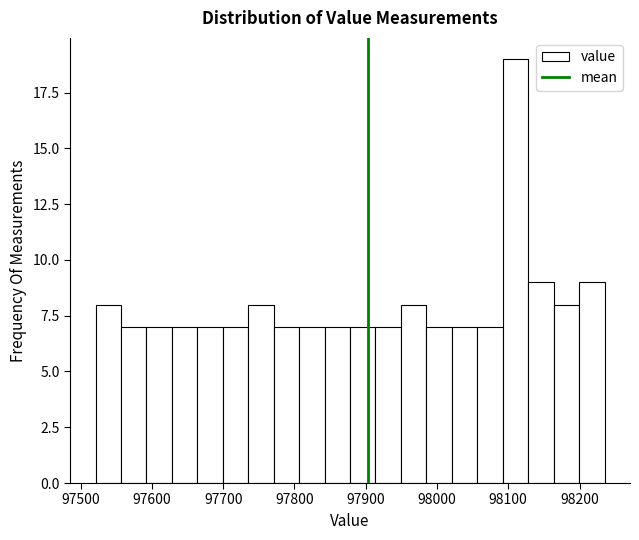

Read against the x-axis, roughly where is the centre of the tallest bar?

98110